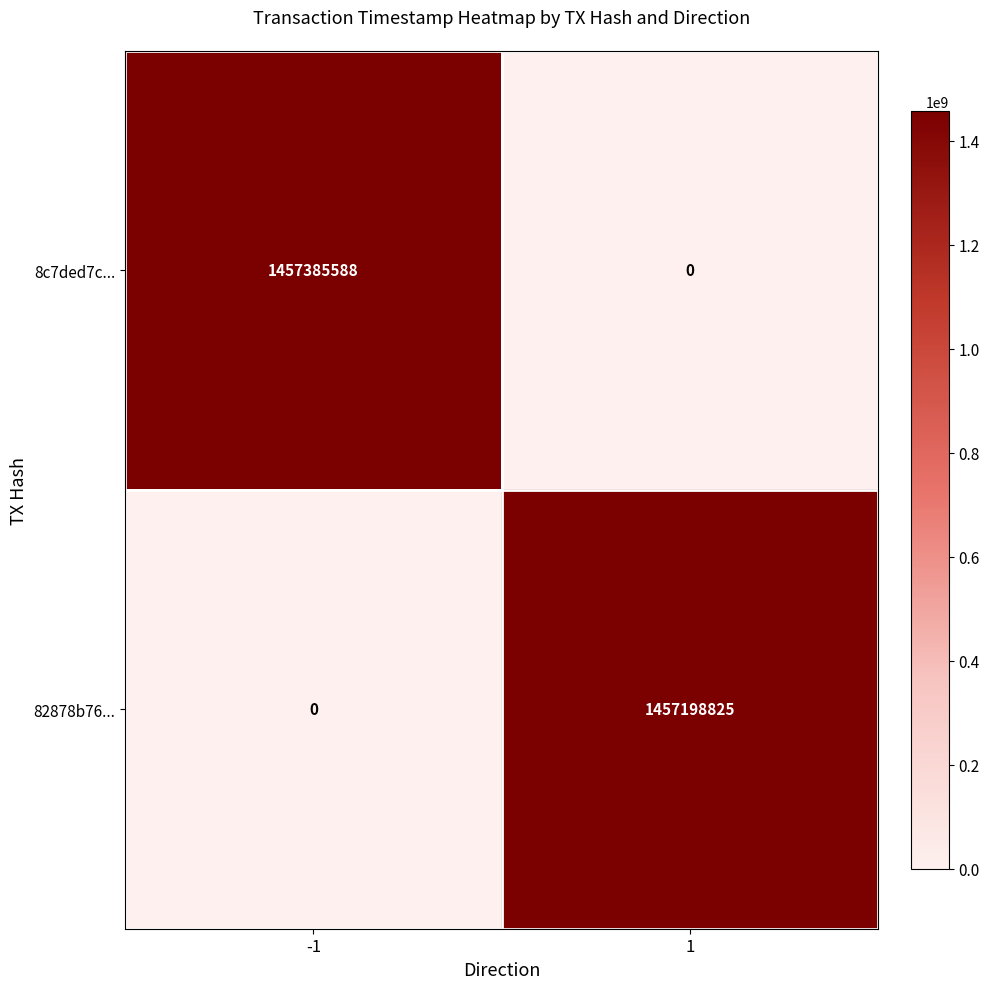

What is the spread (max minus min) of values at -1?

1457385588